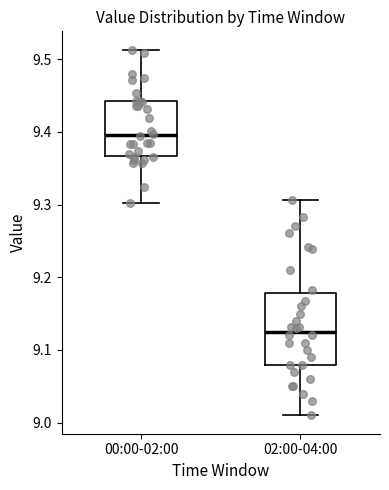

Comparing the boxes themselves (not the whiskers), which one is the tallest?

02:00-04:00